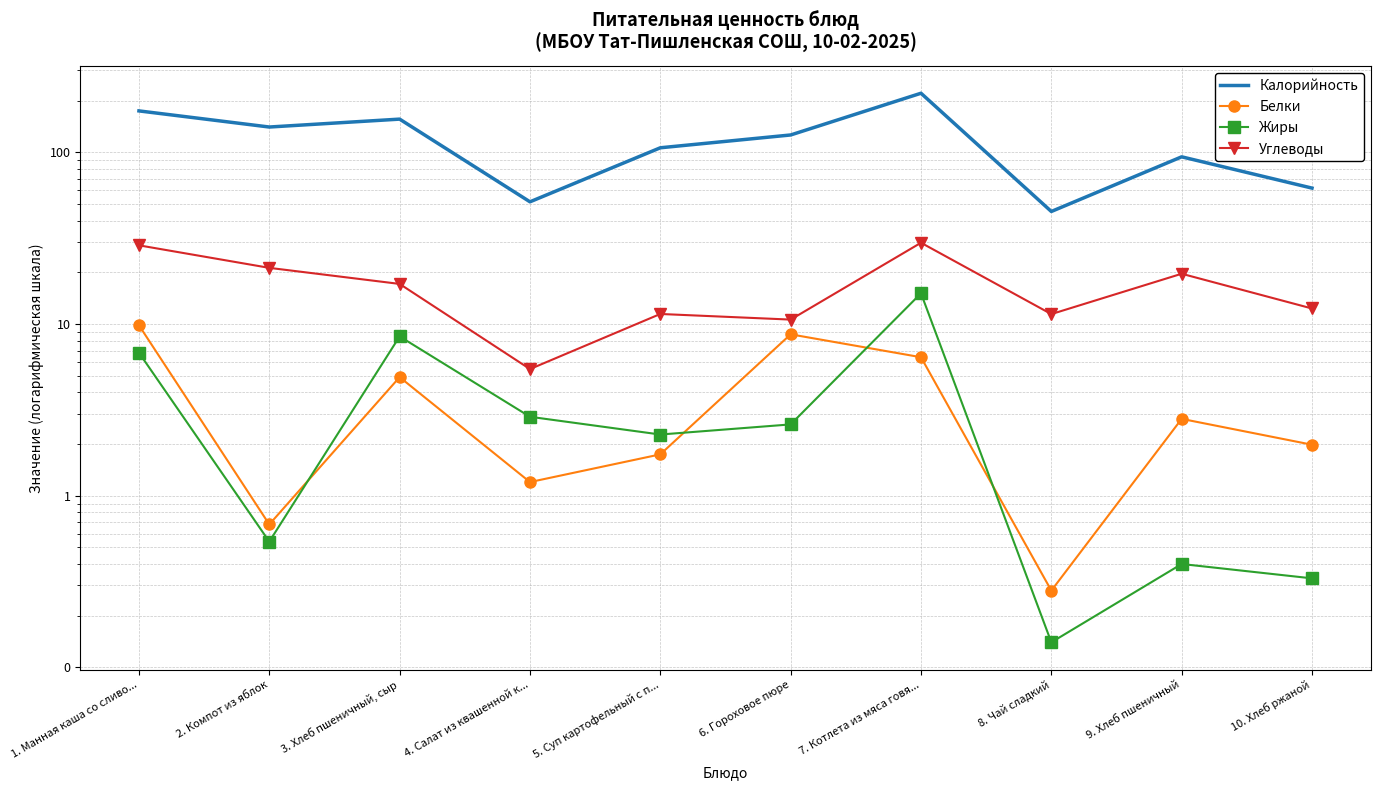

What is the total value across all series at 10. Хлеб ржаной?

76.4